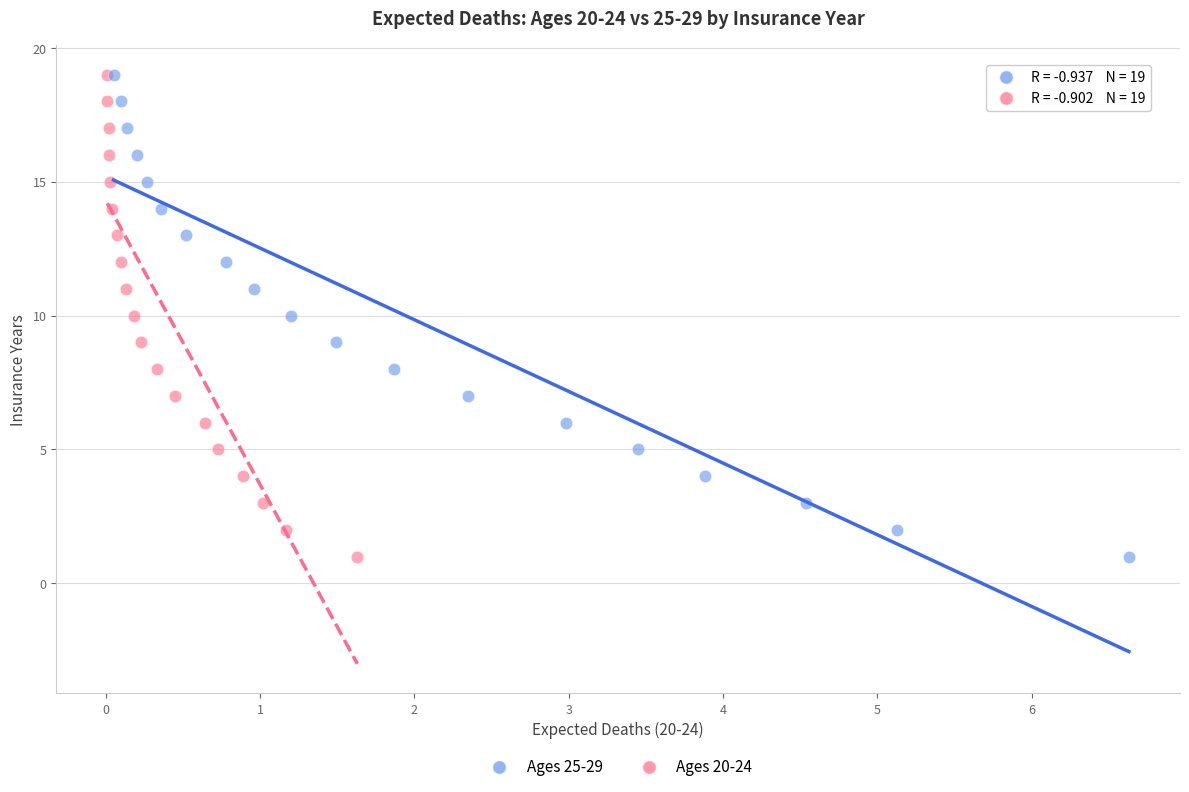

What are all the series names shown in the legend?

Ages 25-29, Ages 20-24